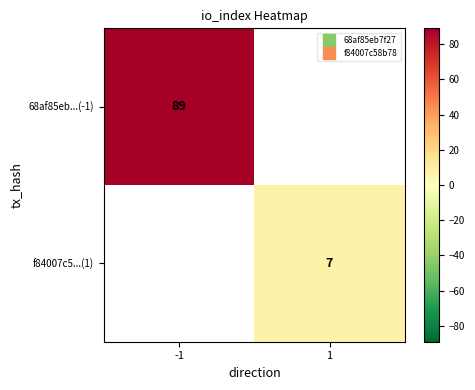

Which category has the highest value in the f84007c5...(1) series?

-1